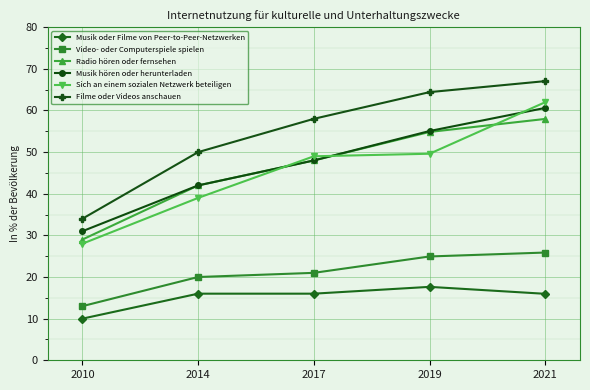

Rank the categories by Filme oder Videos anschauen value from highest to lowest.

2021, 2019, 2017, 2014, 2010